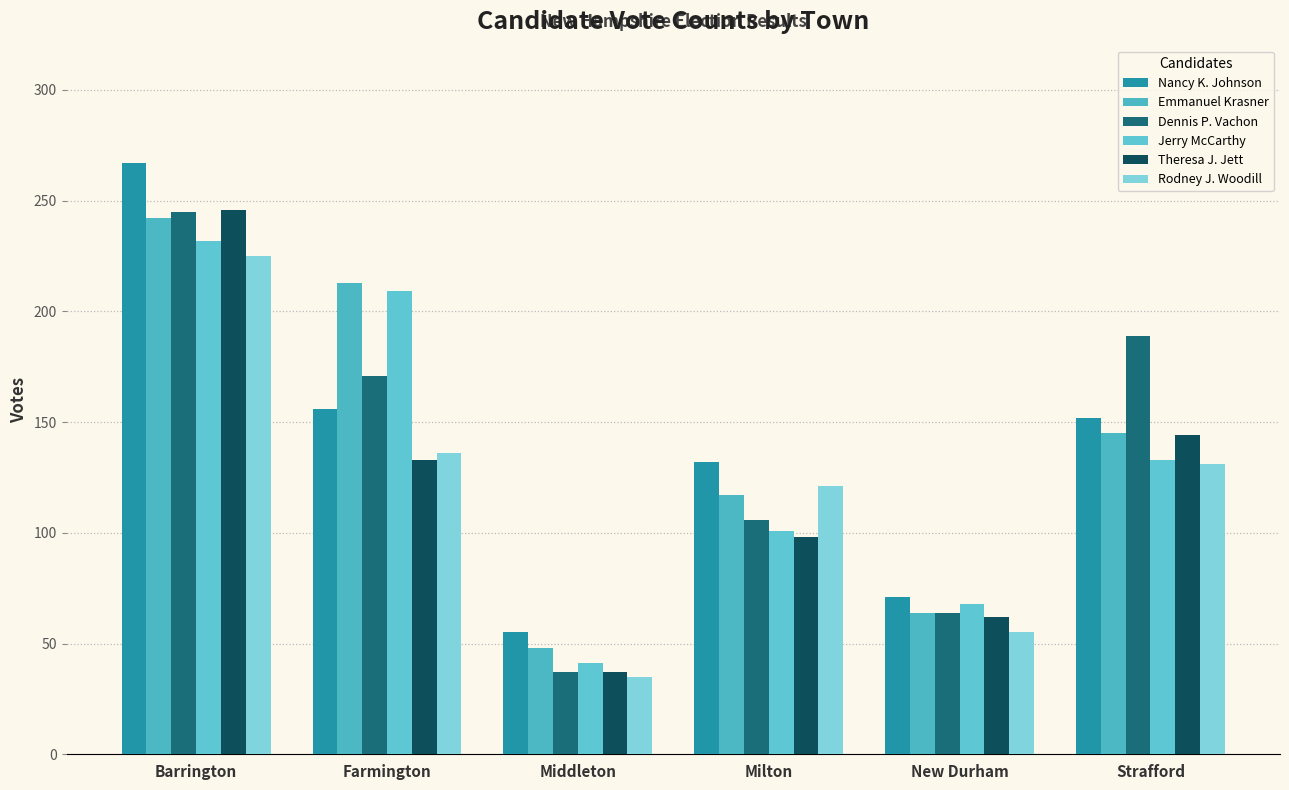

How many categories are shown in the chart?

6